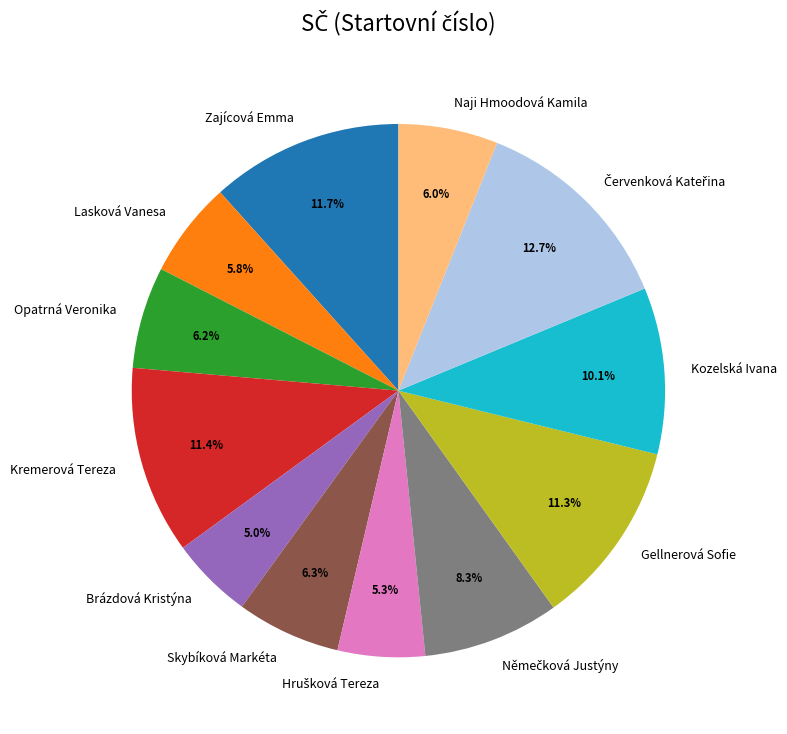

To the nearest percent, what is the average slice percentage?

8%